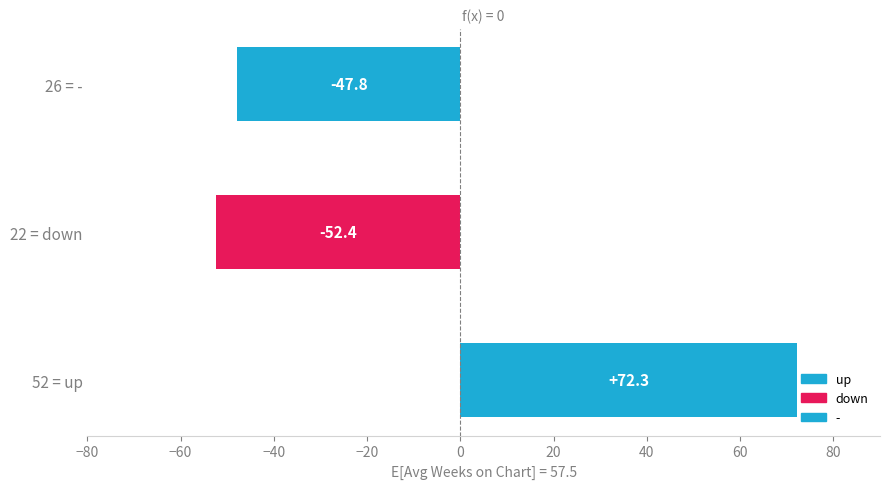

How many distinct data groups are displayed?

1